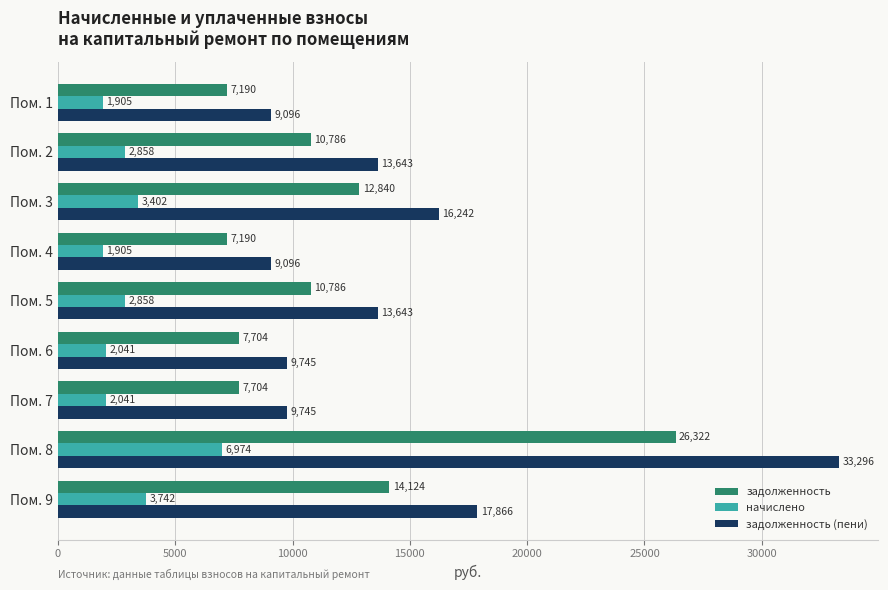

The задолженность (пени) series shows 9745.2 at Пом. 6. True or false?

True